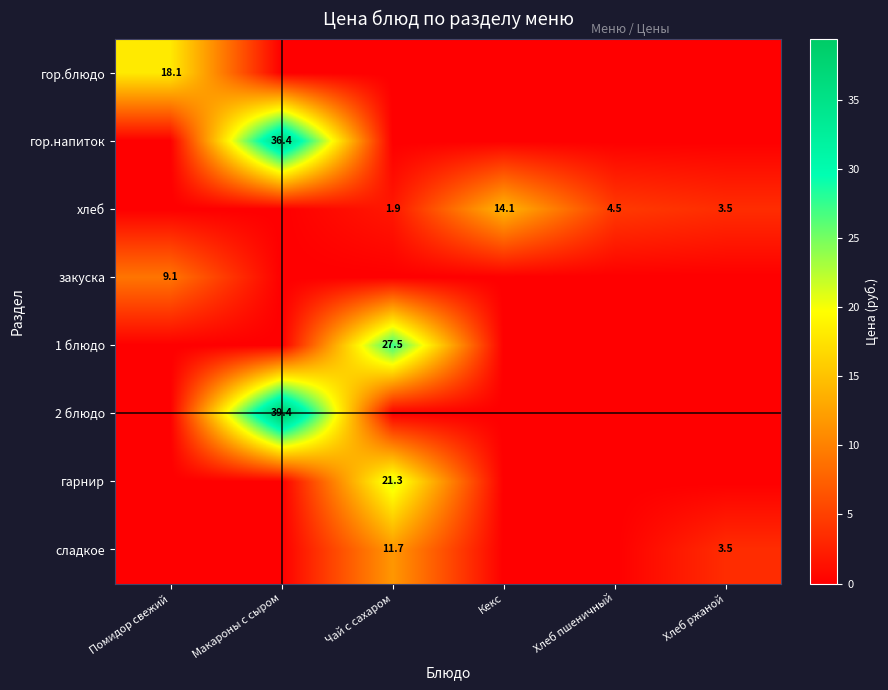

True or false: хлеб has a value of 1.0 at Хлеб пшеничный.

False